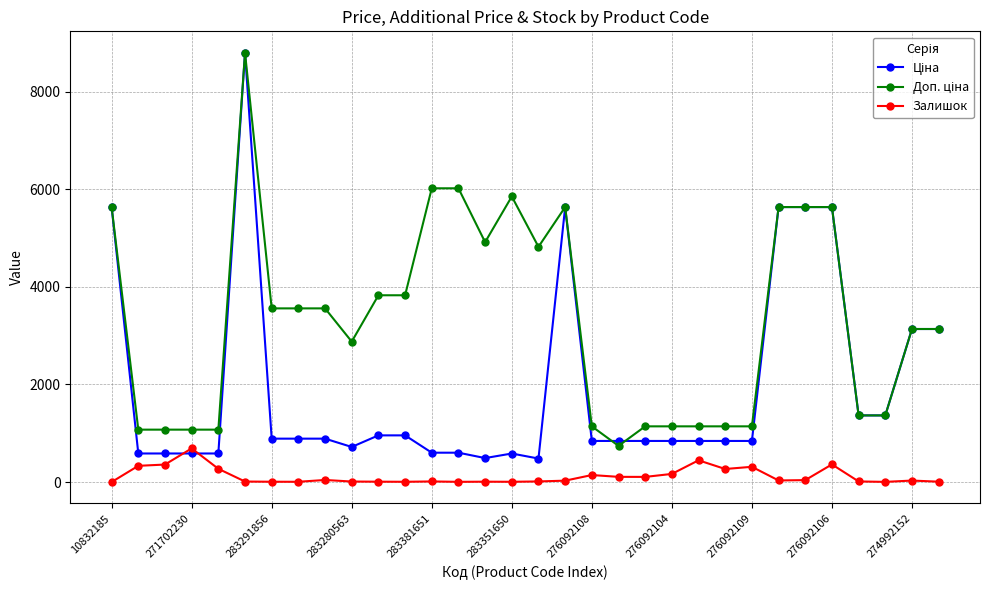

True or false: Залишок has more than 0 interior local peaks.

True